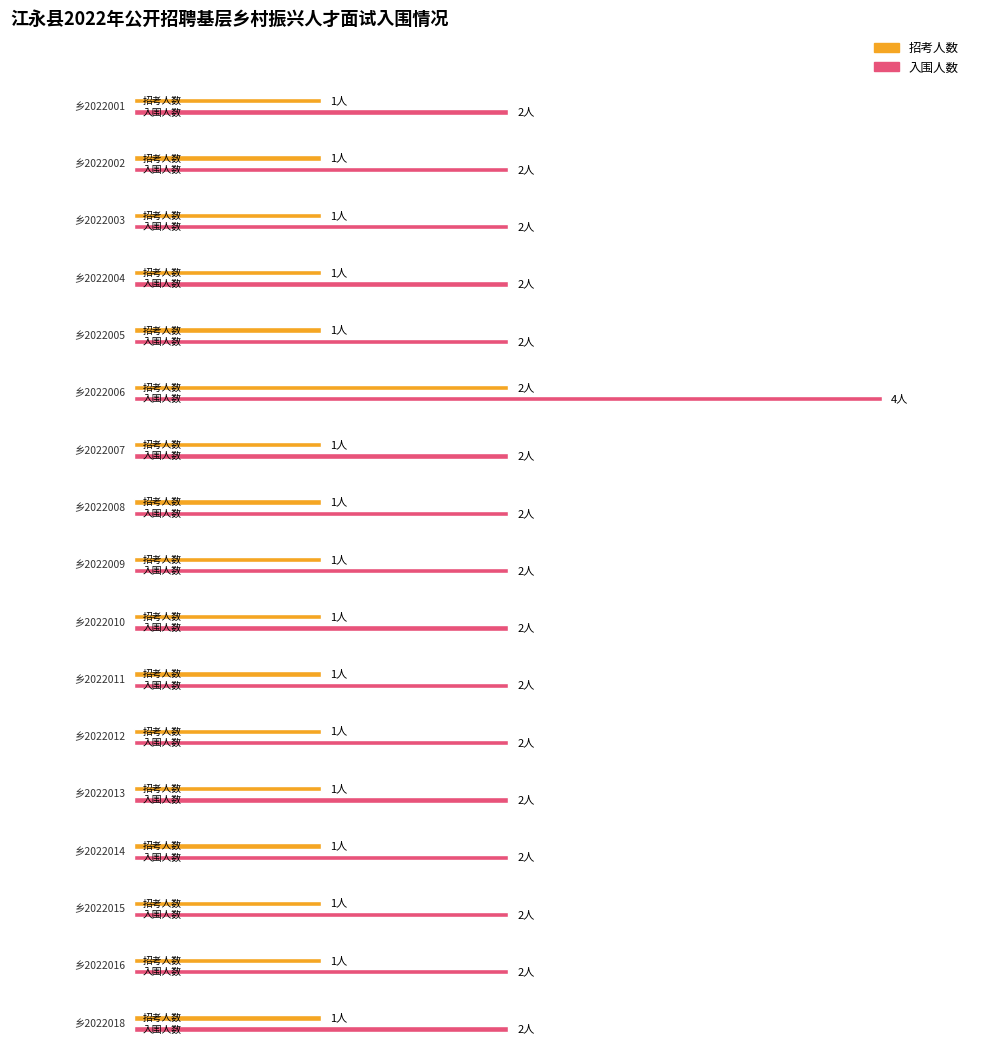

Is it true that 入围人数 equals 2 at 乡2022007?

True